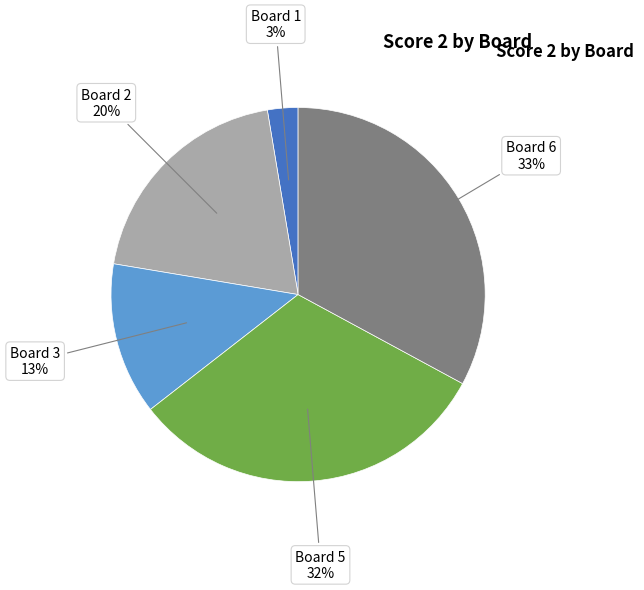

To the nearest percent, what is the average slice percentage?

20%